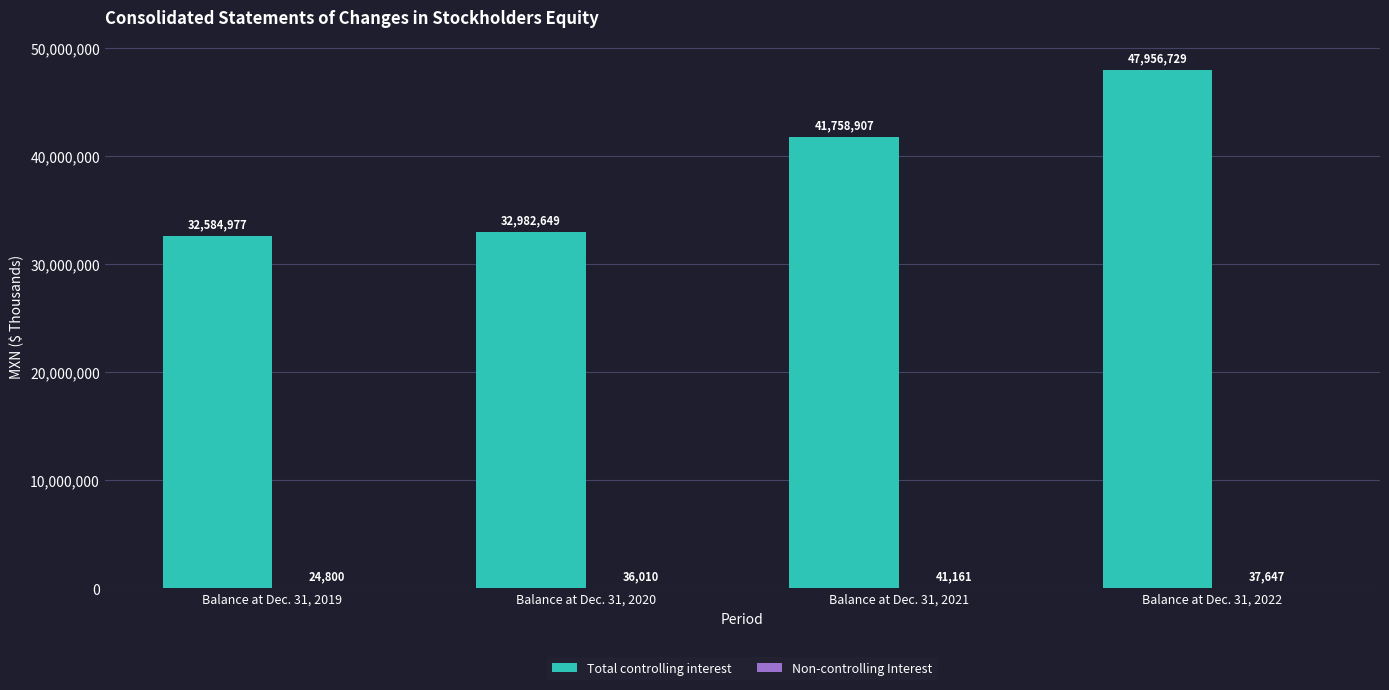

Which category has the highest value in the Total controlling interest series?

Balance at Dec. 31, 2022